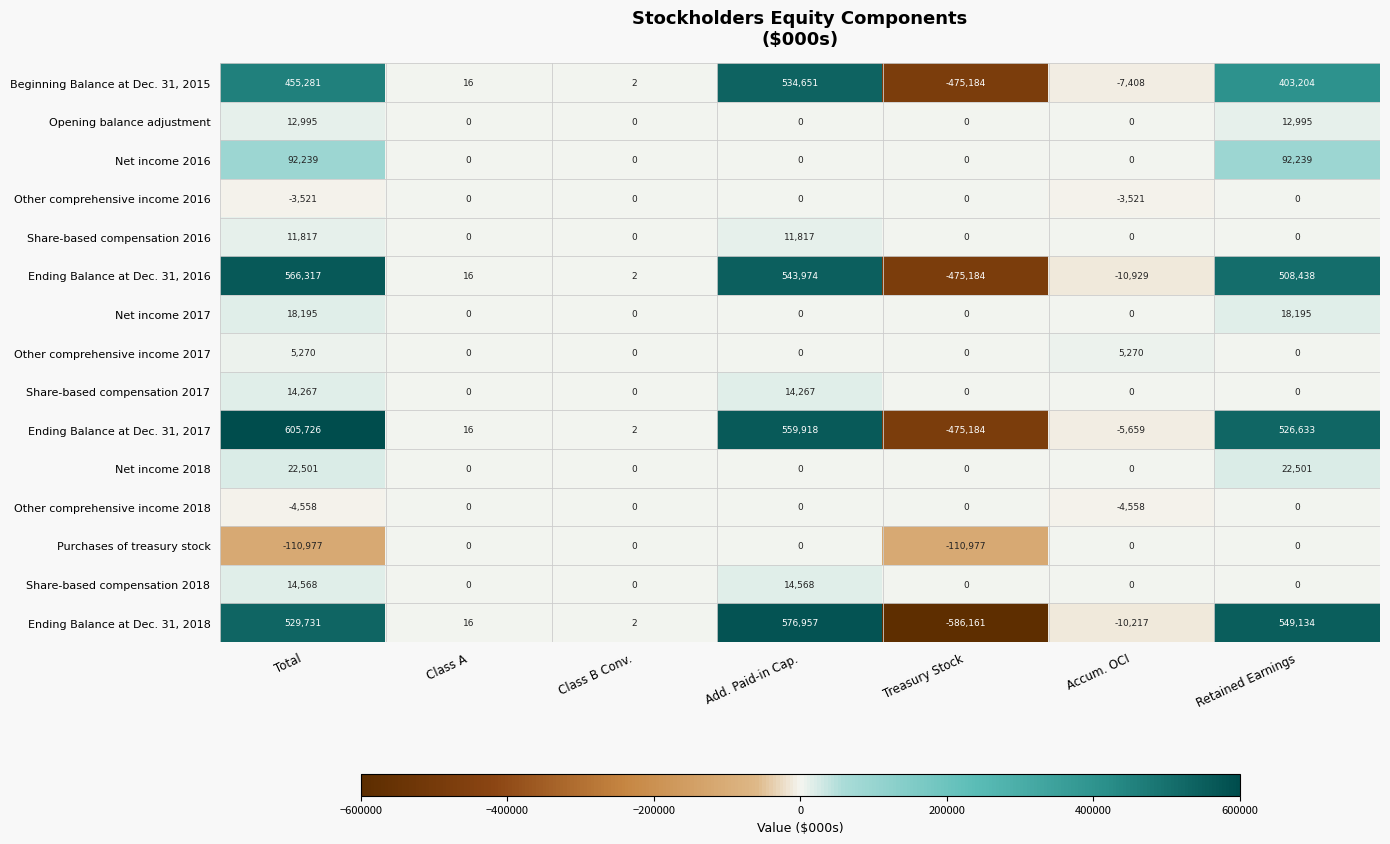

What is the difference between the highest and lowest values at Retained Earnings?

549134